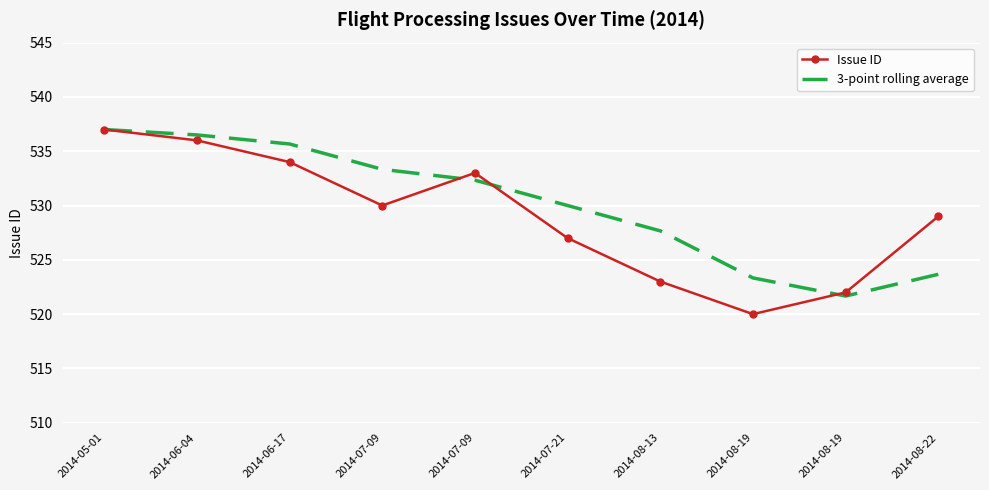

List the labels in order of 3-point rolling average value, largest first.

2014-05-01, 2014-06-04, 2014-06-17, 2014-07-09, 2014-07-09, 2014-07-21, 2014-08-13, 2014-08-22, 2014-08-19, 2014-08-19